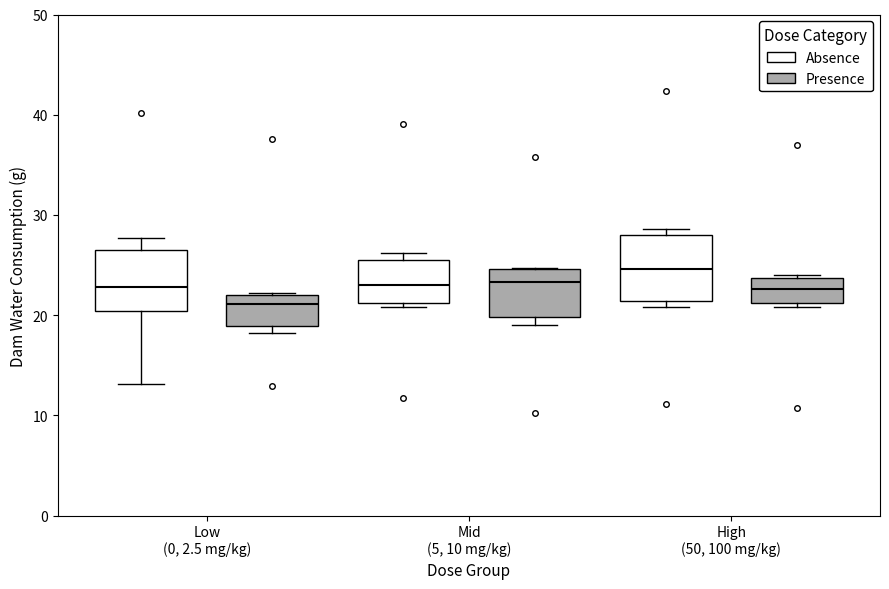

Reading left to right, read every box against the y-axis: the position of its median line, the range the box covers, and the ends of its whiskers. The values are not printed on the chart, so give them approximately, as read against the axis.

Low (0, 2.5 mg/kg) (Absence): median 23, box 20 to 27, whiskers 13 to 28
Low (0, 2.5 mg/kg) (Presence): median 21, box 19 to 22, whiskers 18 to 22
Mid (5, 10 mg/kg) (Absence): median 23, box 21 to 26, whiskers 21 (just below the box's lower edge) to 26 (just above the box's upper edge)
Mid (5, 10 mg/kg) (Presence): median 23, box 20 to 25, whiskers 19 to 25
High (50, 100 mg/kg) (Absence): median 25, box 21 to 28, whiskers 21 (just below the box's lower edge) to 29
High (50, 100 mg/kg) (Presence): median 23, box 21 to 24, whiskers 21 (just below the box's lower edge) to 24